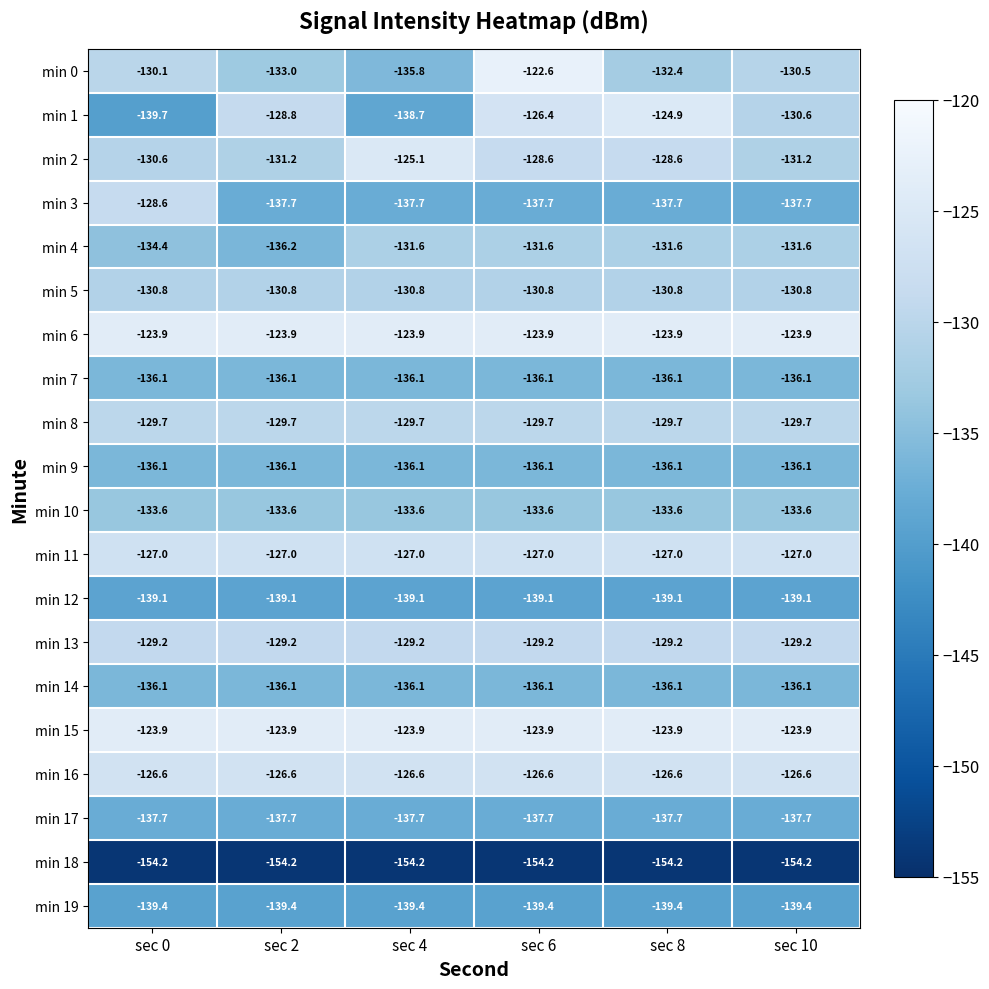

What is the total value across all series at sec 6?

-2650.3